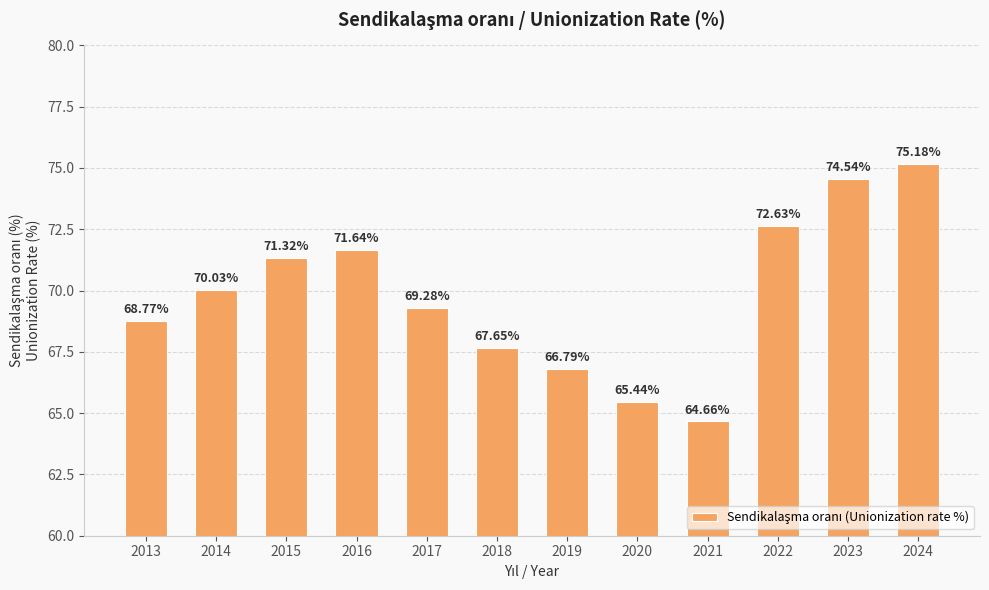

Is it true that the value at 2018 is 28.4?

False